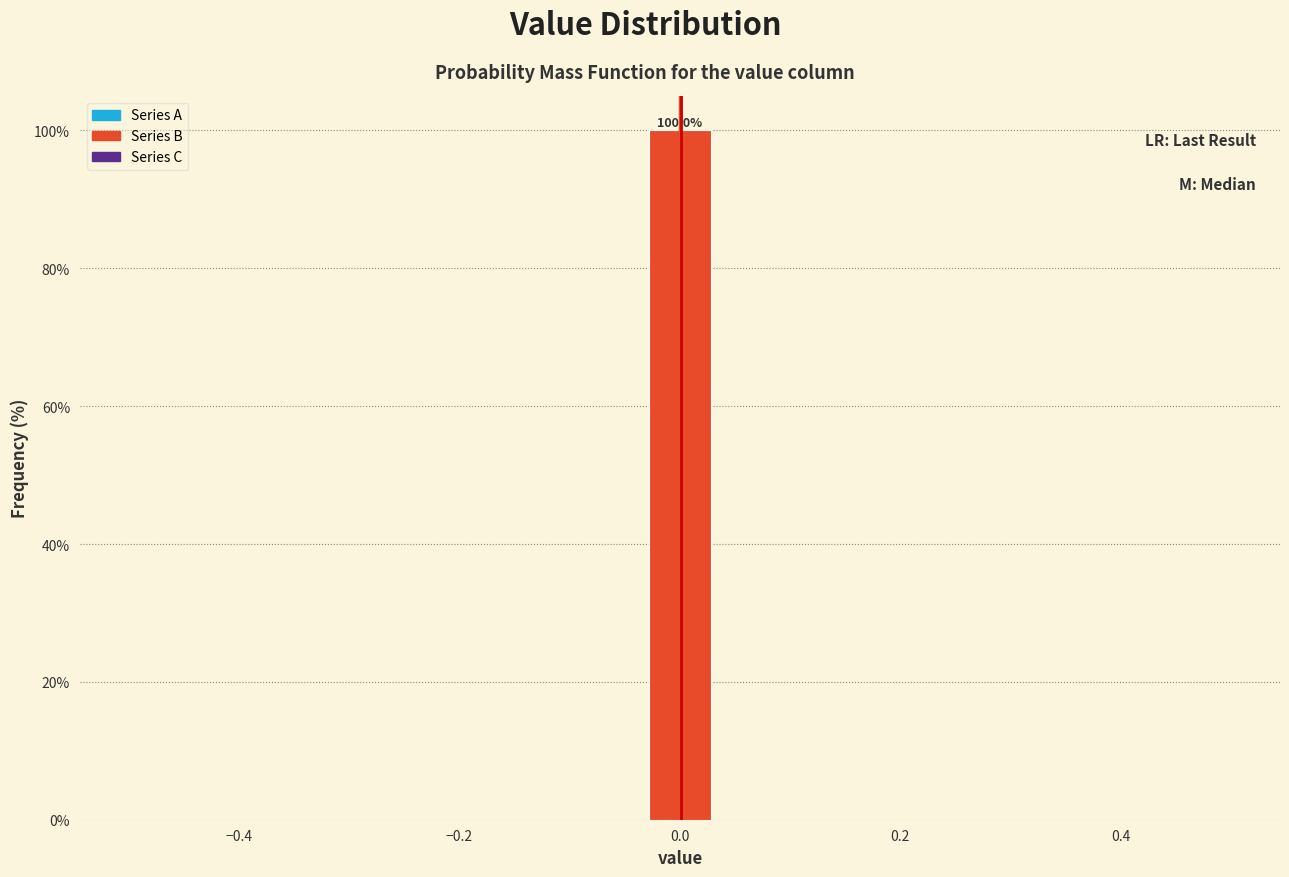

Read against the x-axis, roughly where is the centre of the tallest bar?

0.00